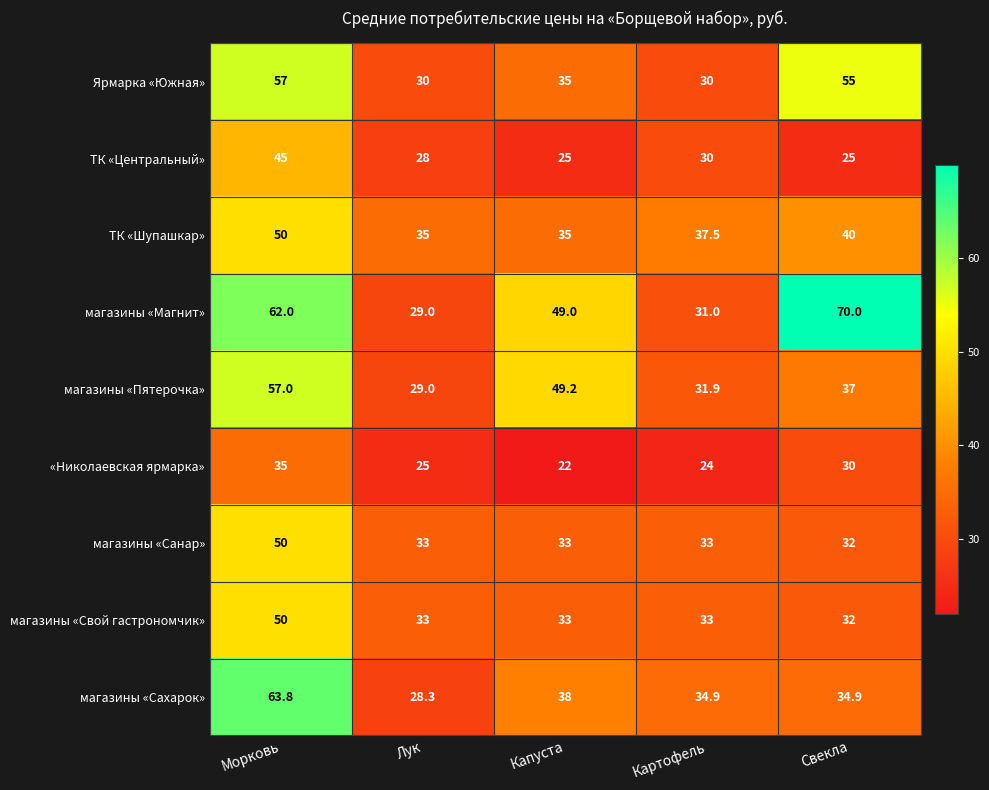

The «Николаевская ярмарка» series shows 11.2 at Лук. True or false?

False